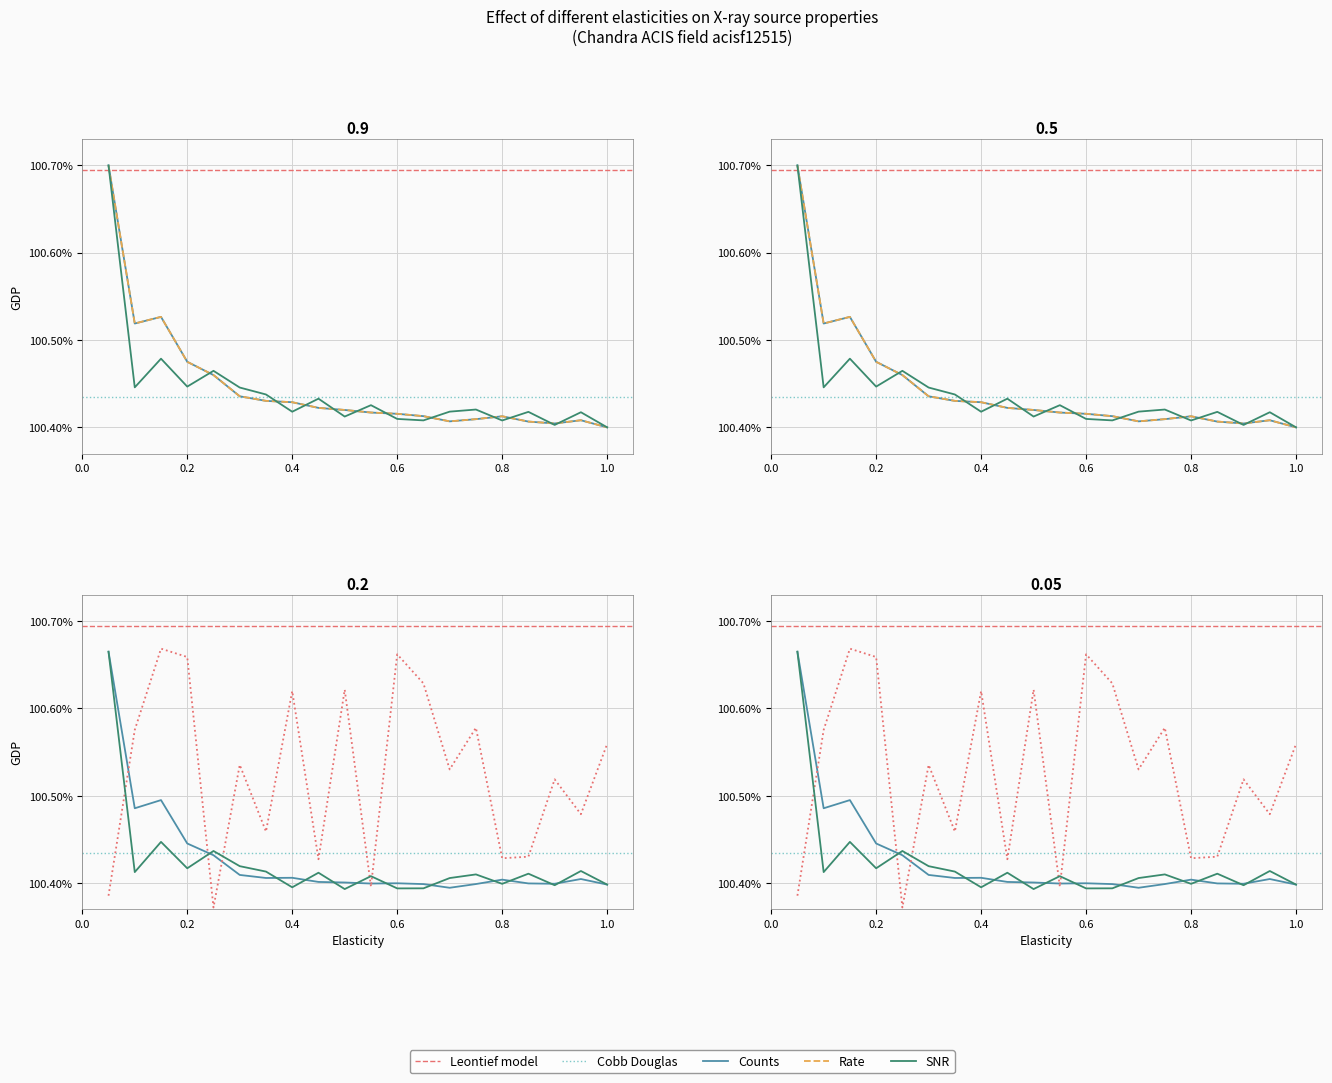

Is the value of cnts at 10 greater than the value of offax at 13?

No